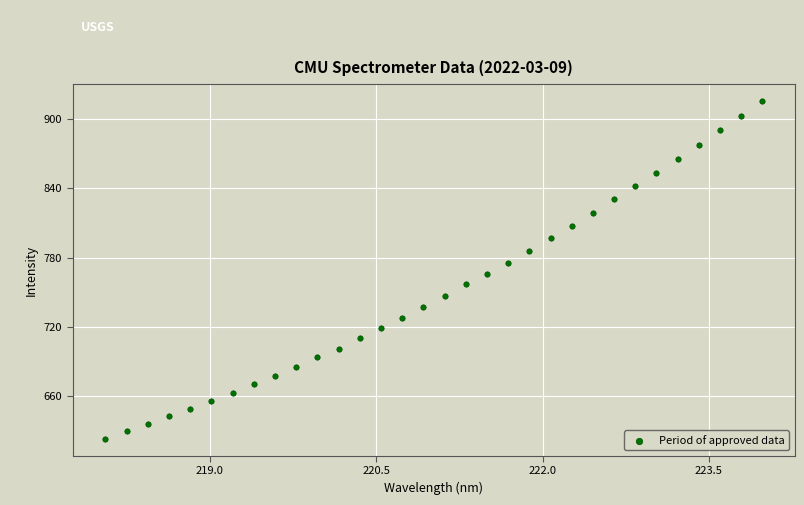

What is the range of Y values (max minus min)?

292.4